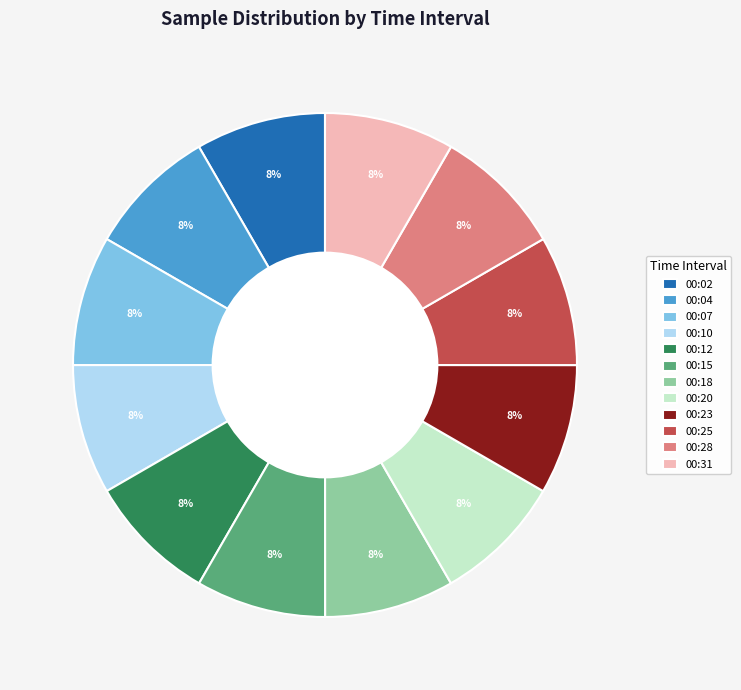

Is the sum of 00:25 and 00:02 greater than half?

No